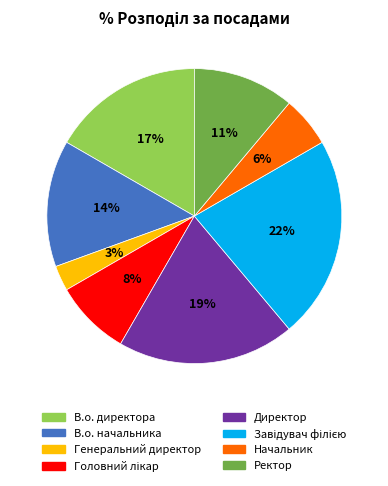

To the nearest percent, what portion does Начальник represent?

6%